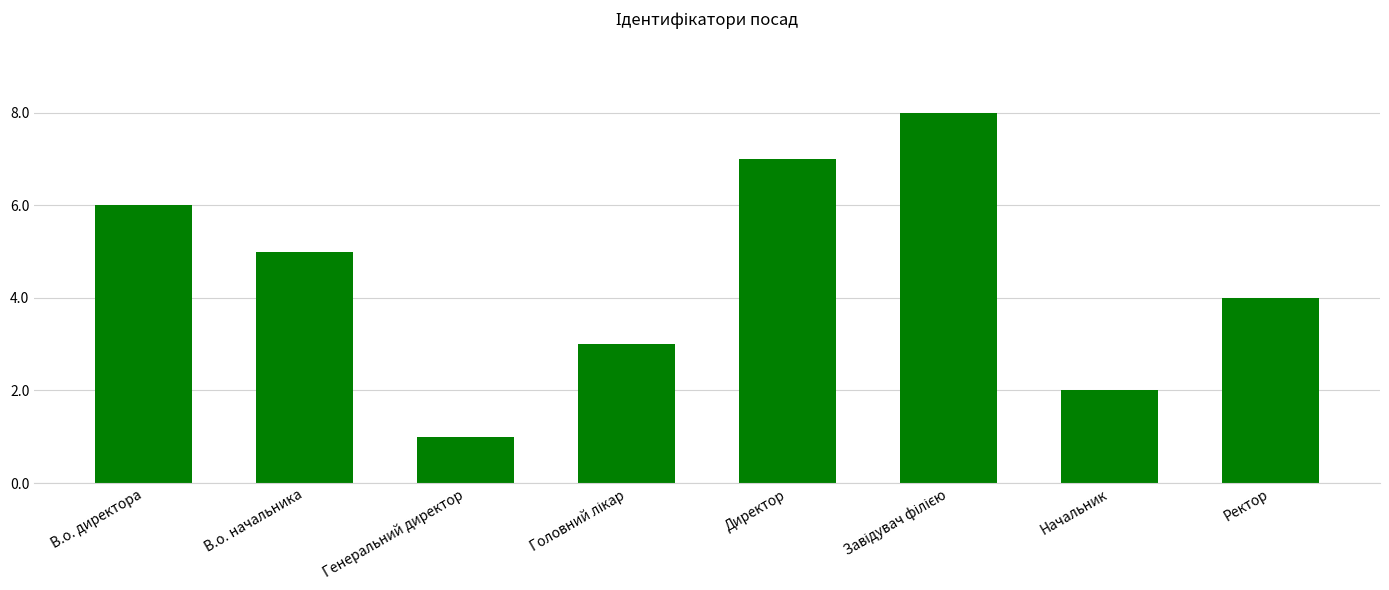

Count the values in the range 3 to 7.

5